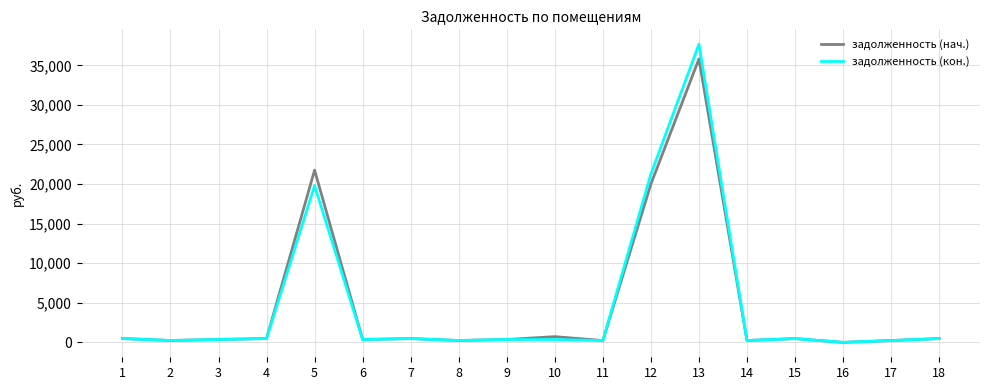

The задолженность (кон.) series shows 19812.6 at 5. True or false?

True